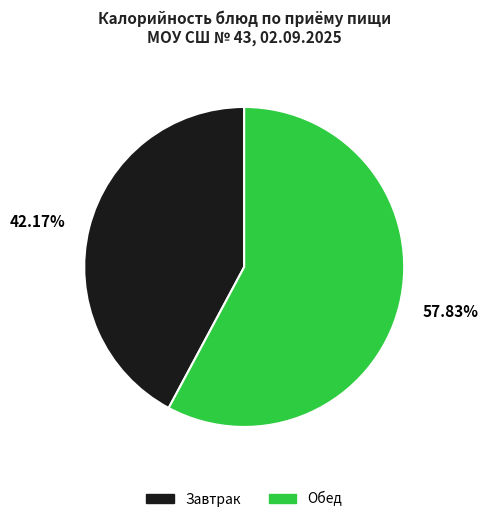

Is there any slice that represents more than half of the pie?

Yes